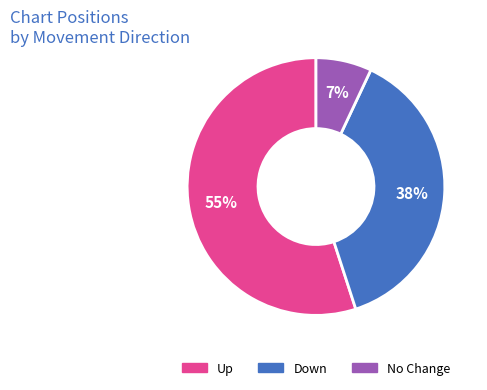

Is there any slice that represents more than half of the pie?

Yes